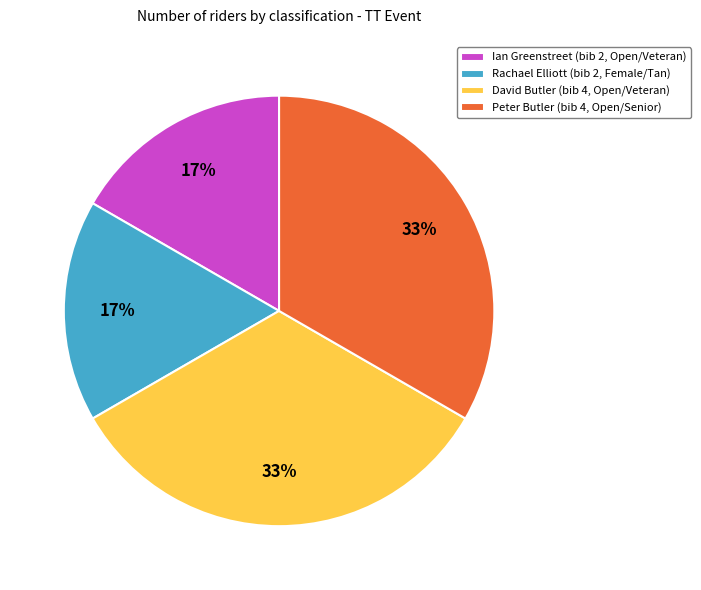

To the nearest percent, what is the average slice percentage?

25%